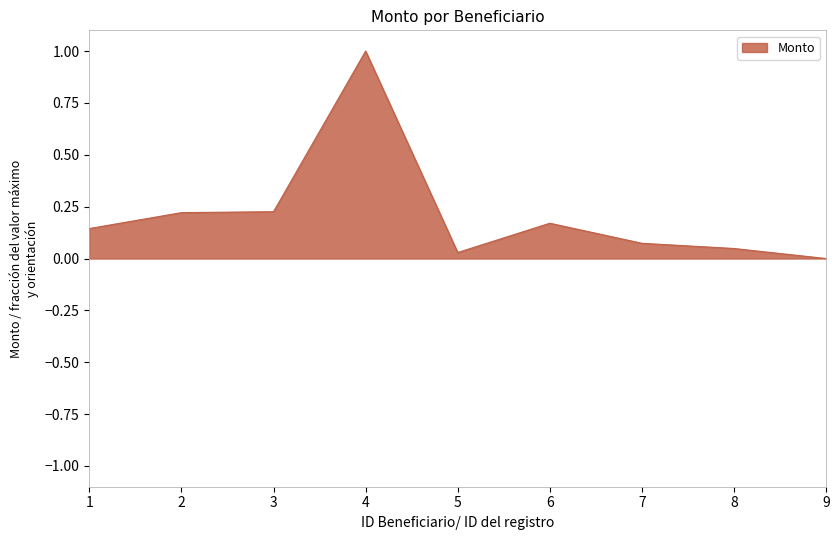

Which has a higher value, 4 or 3?

4